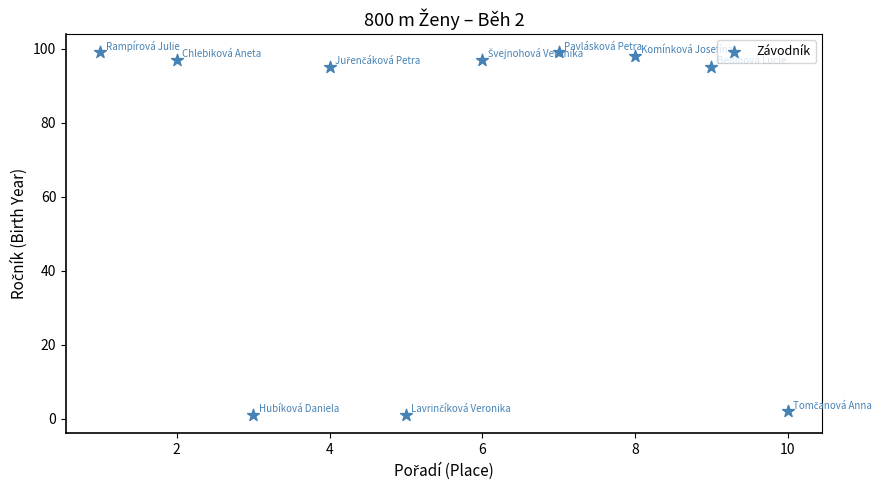

What is the range of Y values (max minus min)?

98